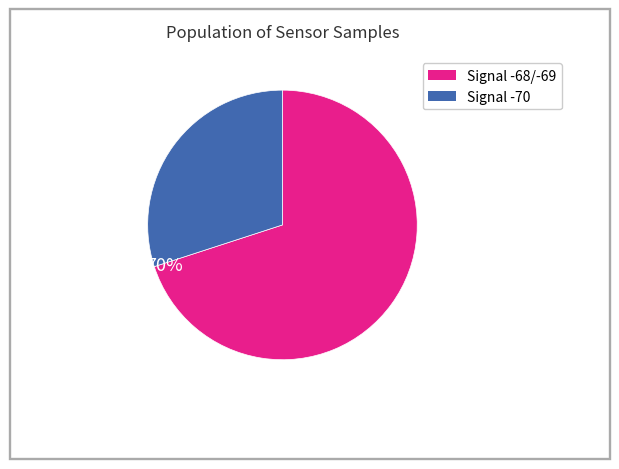

Is there any slice that represents more than half of the pie?

Yes